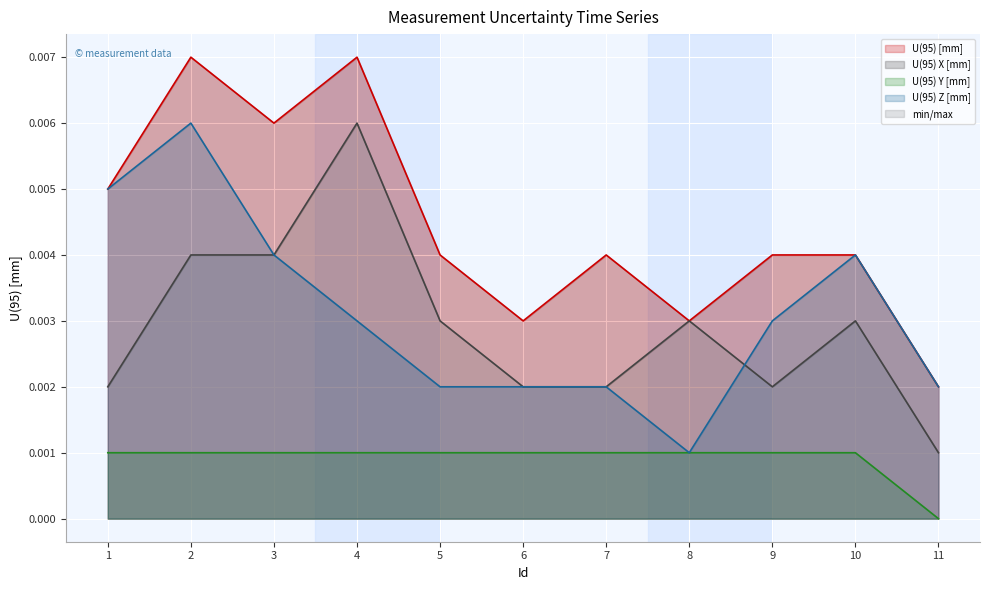

How many values in the U(95) Y [mm] series exceed 0?

10